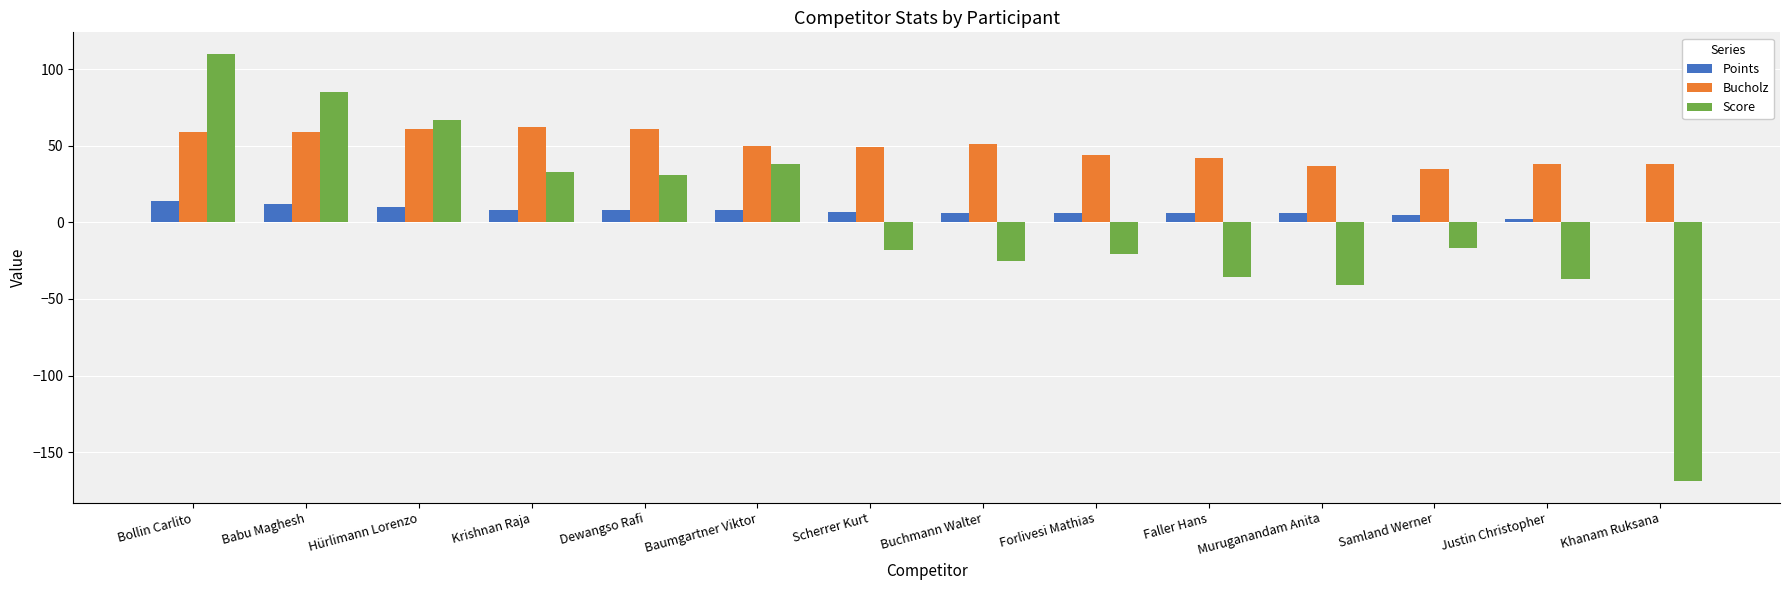

The Score series shows -281 at Khanam Ruksana. True or false?

False